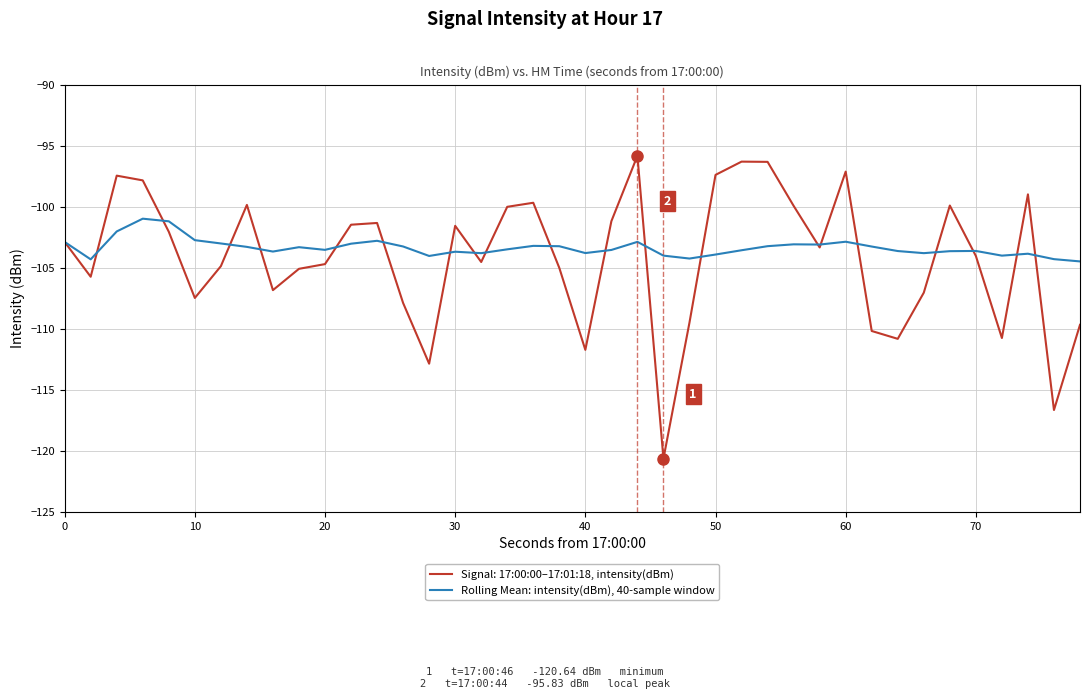

What is the smallest value displayed?

-120.6